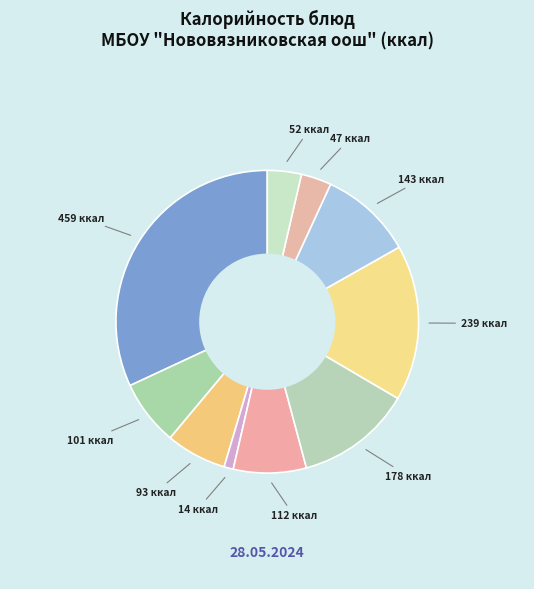

How many segments does this pie chart have?

10